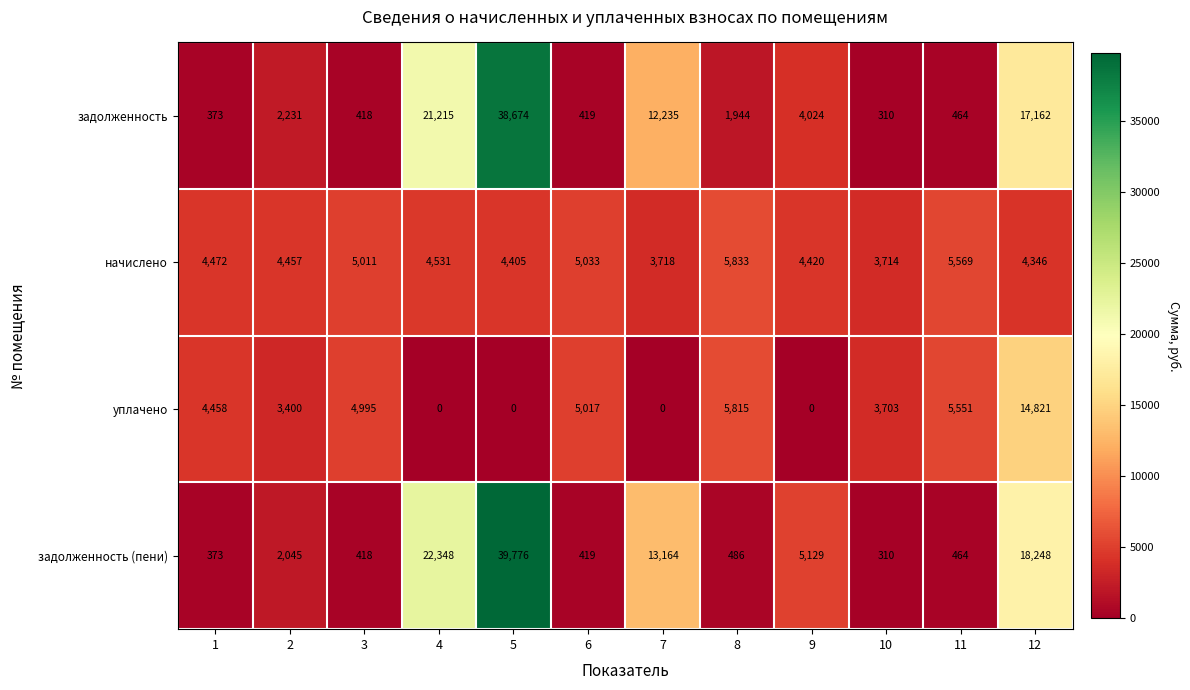

List the series in order of their peak value, lowest first.

начислено, уплачено, задолженность, задолженность (пени)